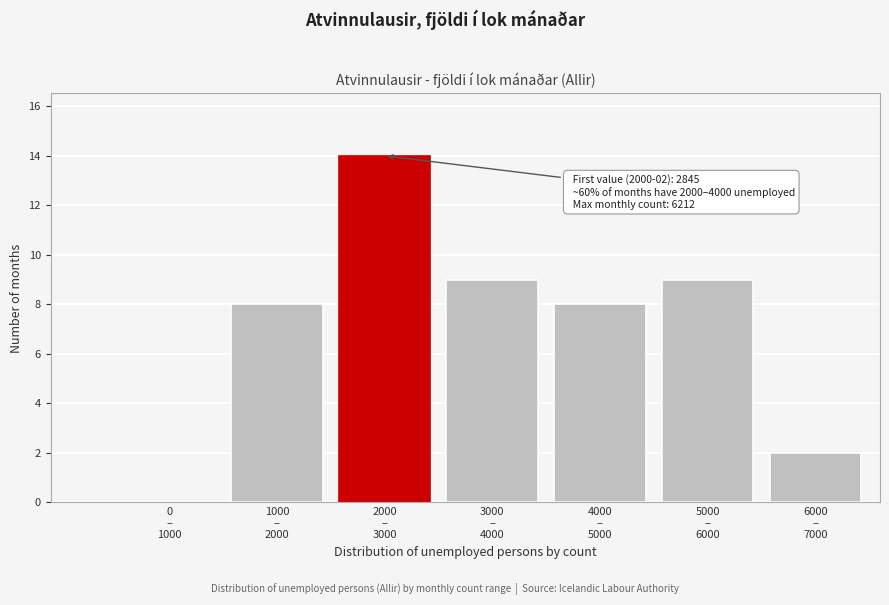

What is the sum of all values?

50